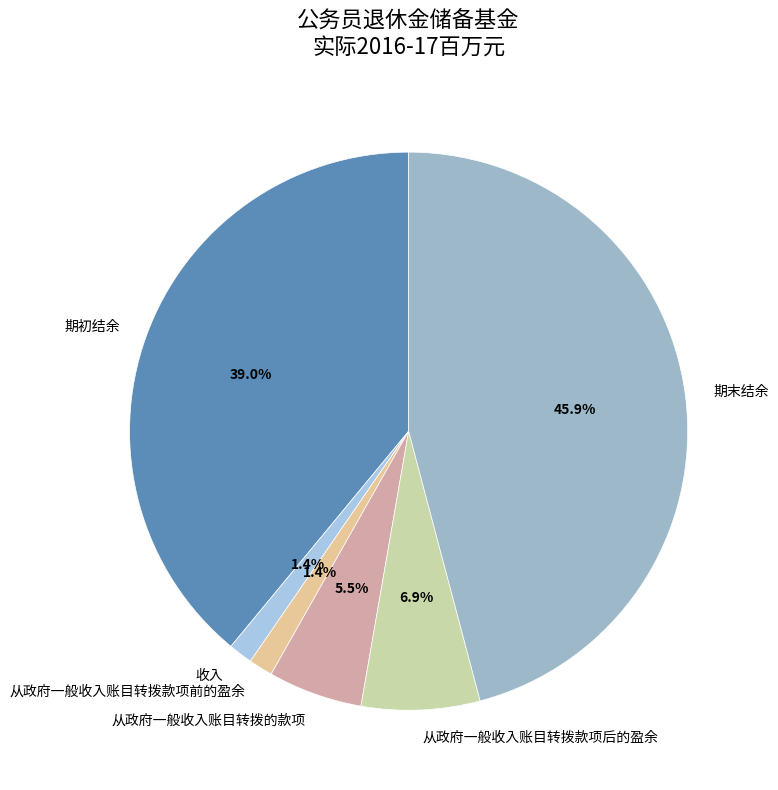

Is the sum of 期末结余 and 期初结余 greater than half?

Yes